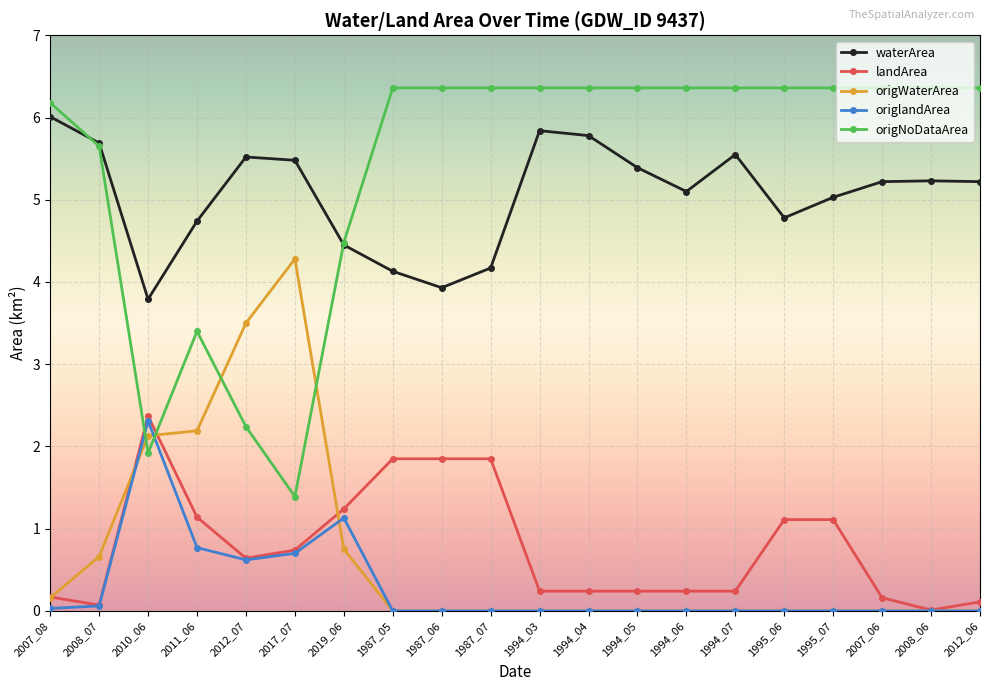

True or false: origlandArea and waterArea cross at least once.

False